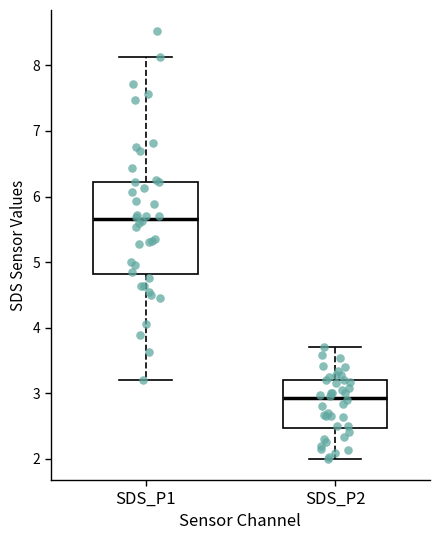

Reading left to right, read every box against the y-axis: the position of its median line, the range the box covers, and the ends of its whiskers. The values are not printed on the chart, so give them approximately, as read against the axis.

SDS_P1: median 5.7, box 4.8 to 6.2, whiskers 3.2 to 8.1
SDS_P2: median 2.9, box 2.5 to 3.2, whiskers 2.0 to 3.7